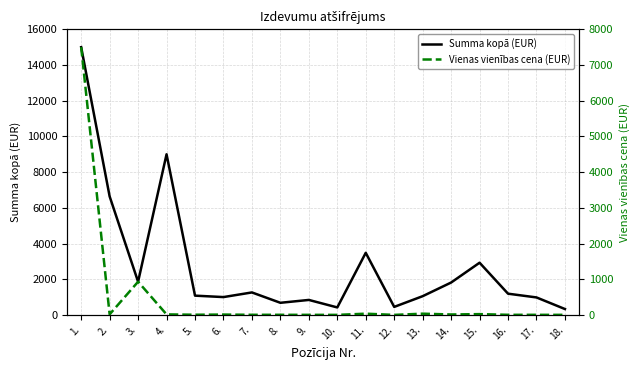

What is the value of the Summa kopā (EUR) point at the 17th from the left?

980.0